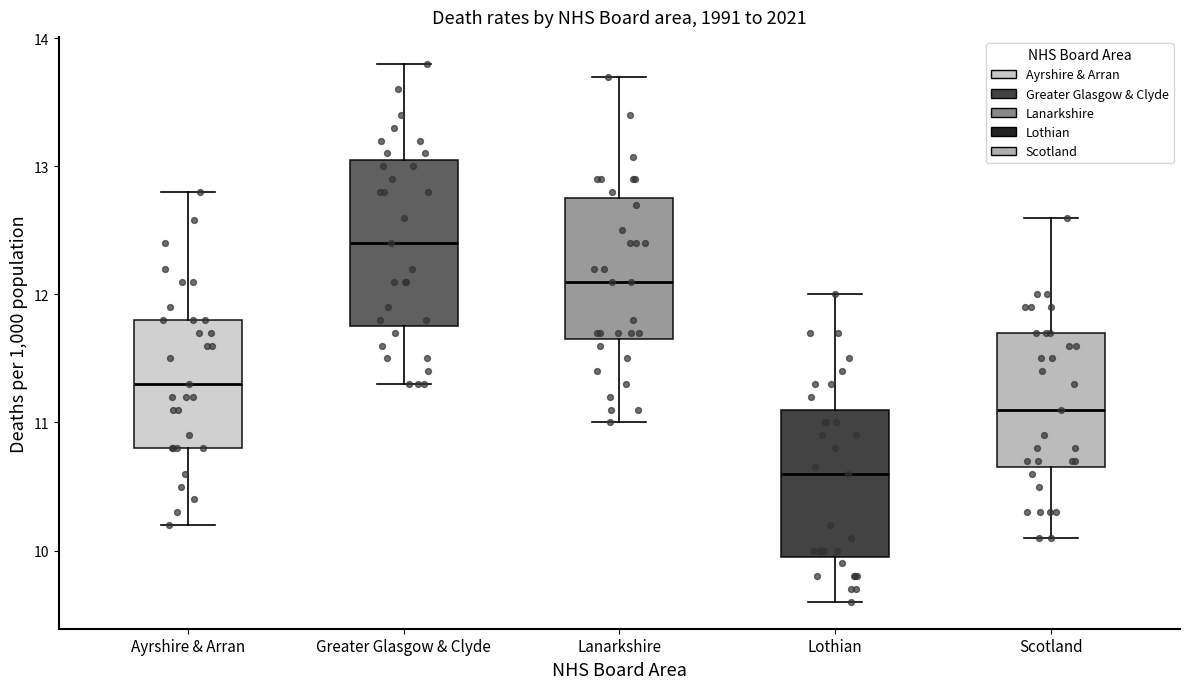

Reading left to right, transcribe this box plot: for each box, give where its median line is, the range the box spans, and where its two whiskers end, as read against the y-axis. The values are not printed on the chart, so give them approximately, as read against the axis.

Ayrshire & Arran: median 11.3, box 10.8 to 11.8, whiskers 10.2 to 12.8
Greater Glasgow & Clyde: median 12.4, box 11.8 to 13.1, whiskers 11.3 to 13.8
Lanarkshire: median 12.1, box 11.7 to 12.8, whiskers 11.0 to 13.7
Lothian: median 10.6, box 10.0 to 11.1, whiskers 9.6 to 12.0
Scotland: median 11.1, box 10.7 to 11.7, whiskers 10.1 to 12.6